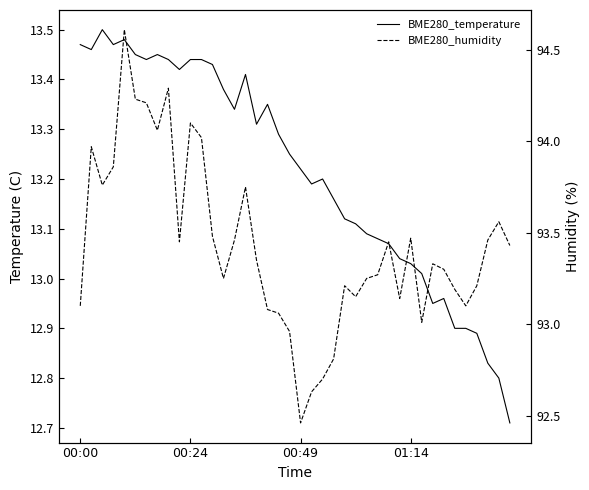

What is the sum of all BME280_temperature values?

528.5